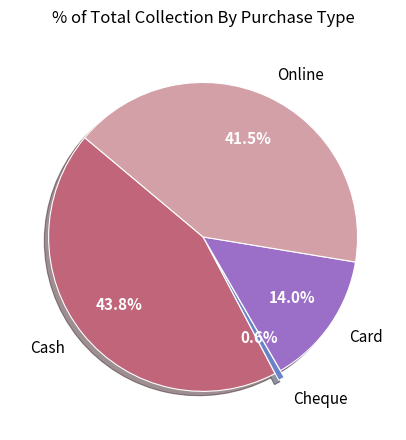

To the nearest percent, what is the difference between the largest and smallest slice percentages?

43%